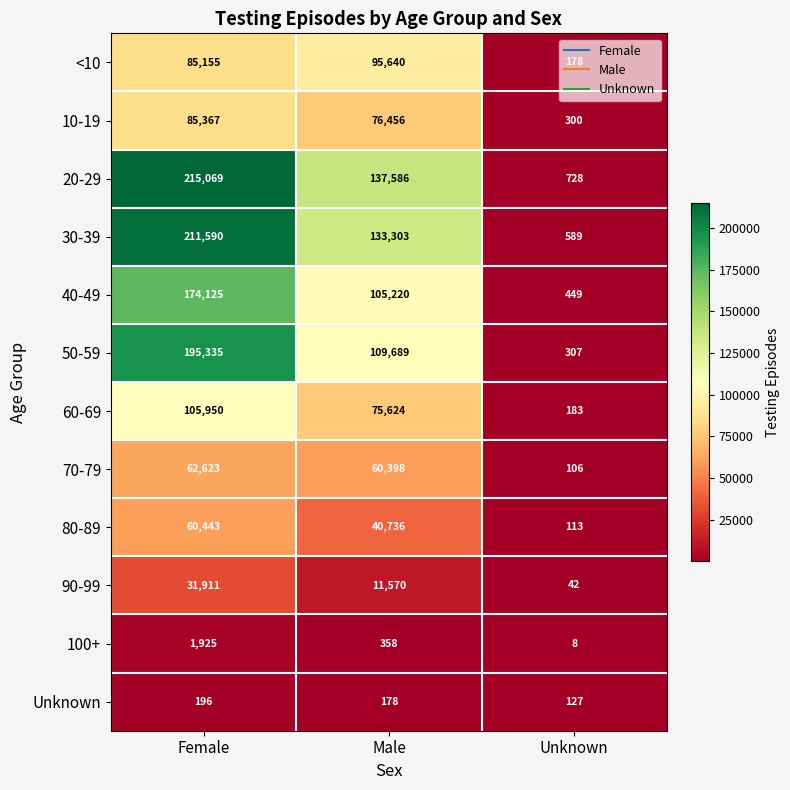

The 70-79 series shows 44 at Unknown. True or false?

False